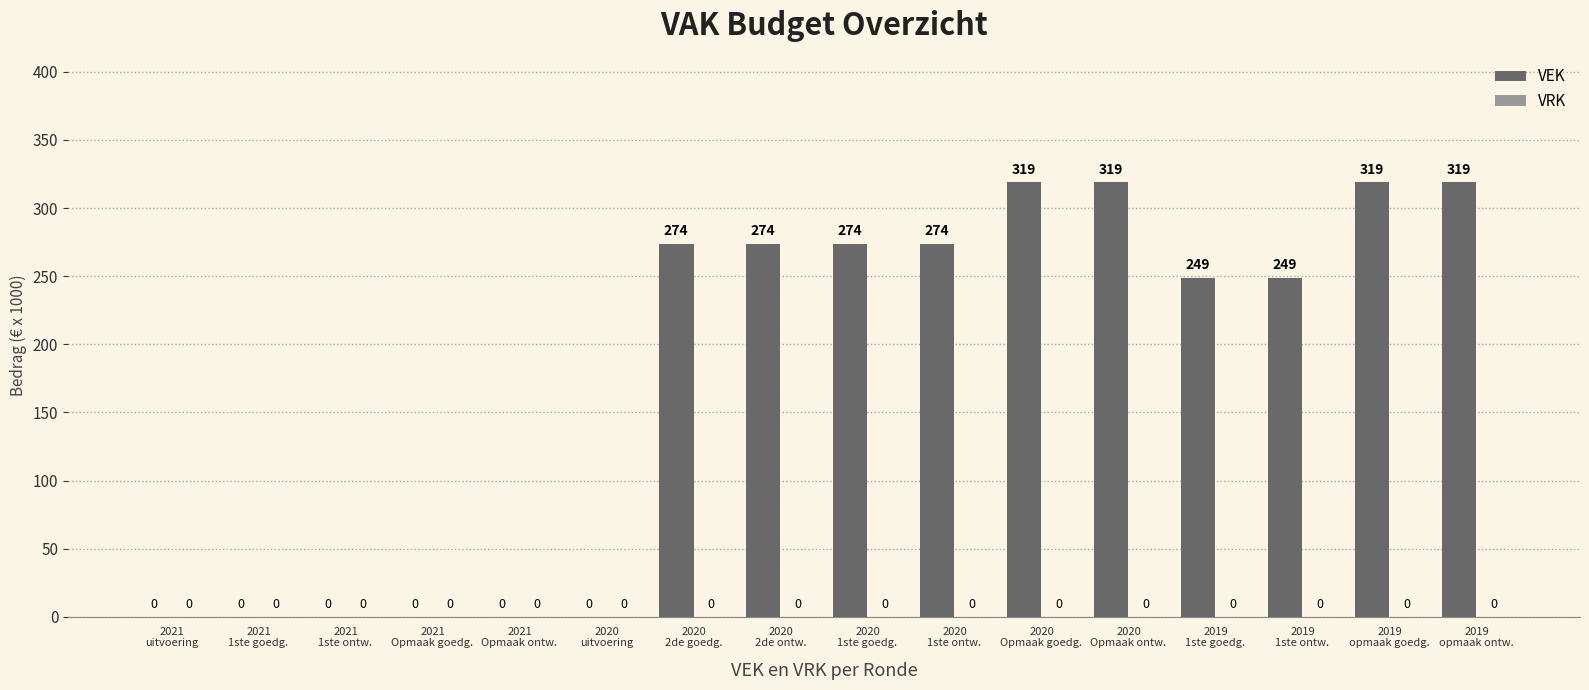

What is the sum of all values?

2870